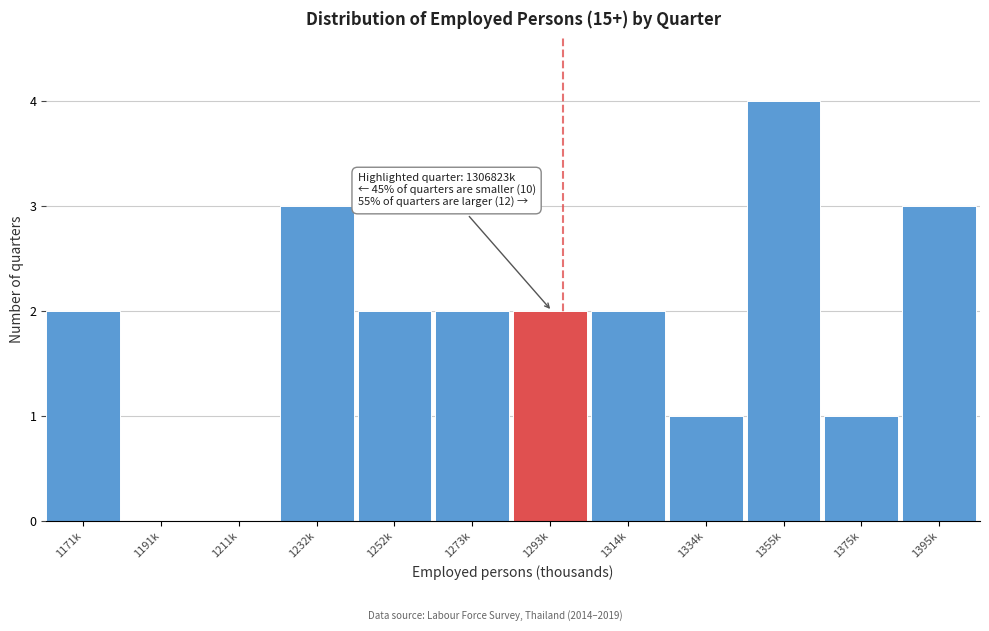

Reading left to right, extract all data points from this chart.

1171k=2	1191k=0	1211k=0	1232k=3	1252k=2	1273k=2	1293k=2	1314k=2	1334k=1	1355k=4	1375k=1	1395k=3